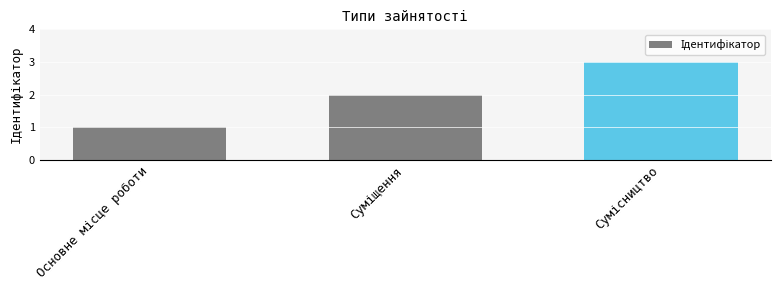

What is the sum of all values?

6